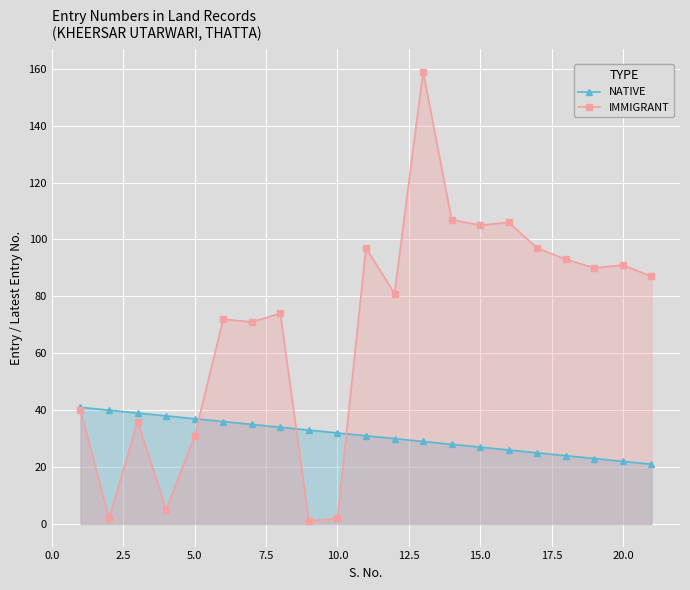

What is the maximum value shown in the chart?

159